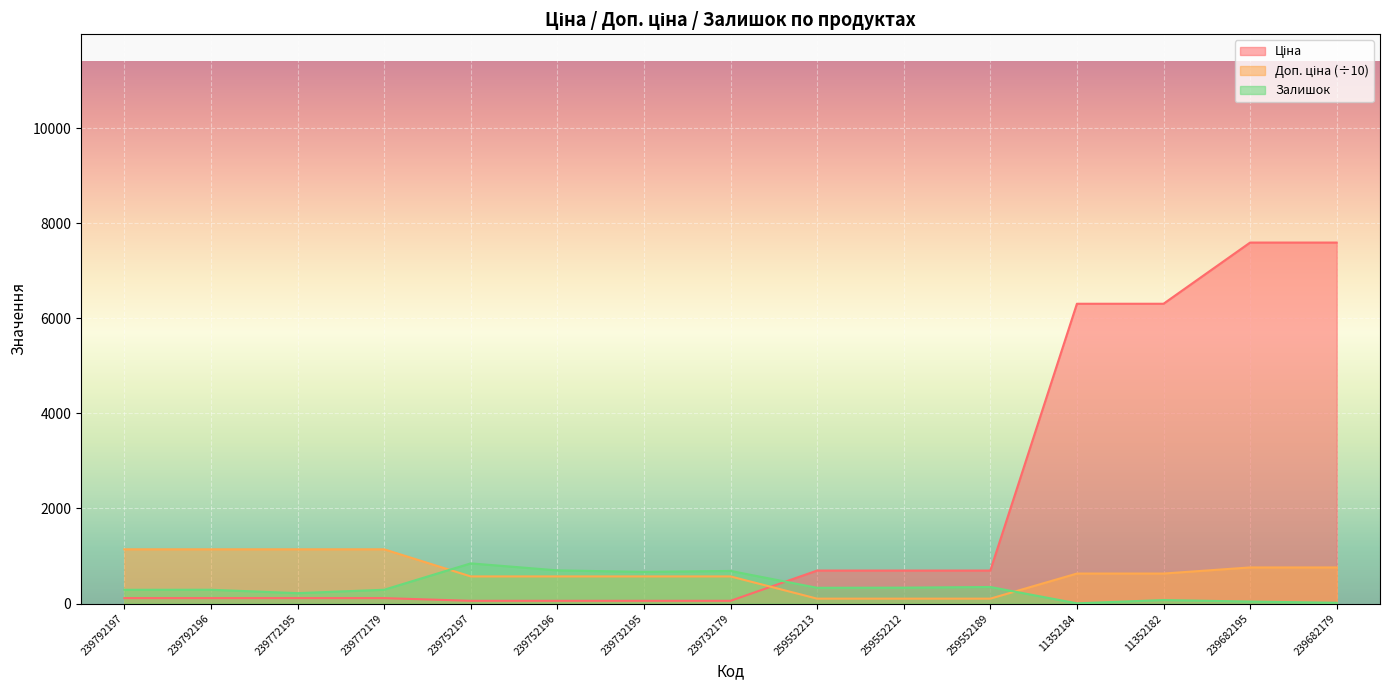

The value of Залишок at 239752196 is 1045.1. True or false?

False